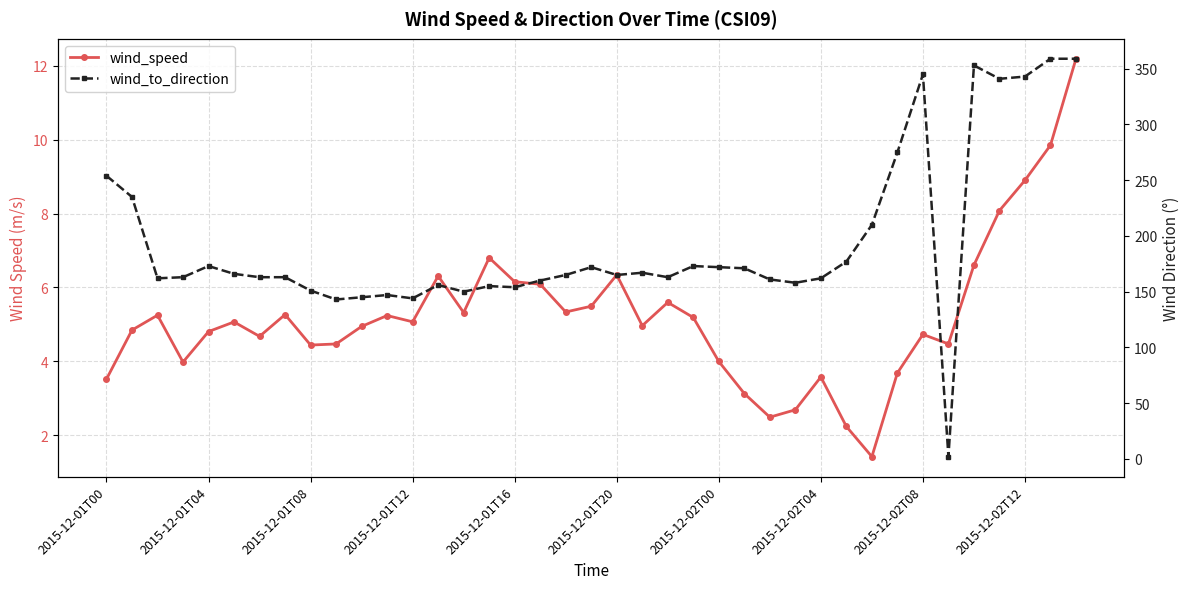

True or false: wind_speed has more than 1 interior local peaks.

True